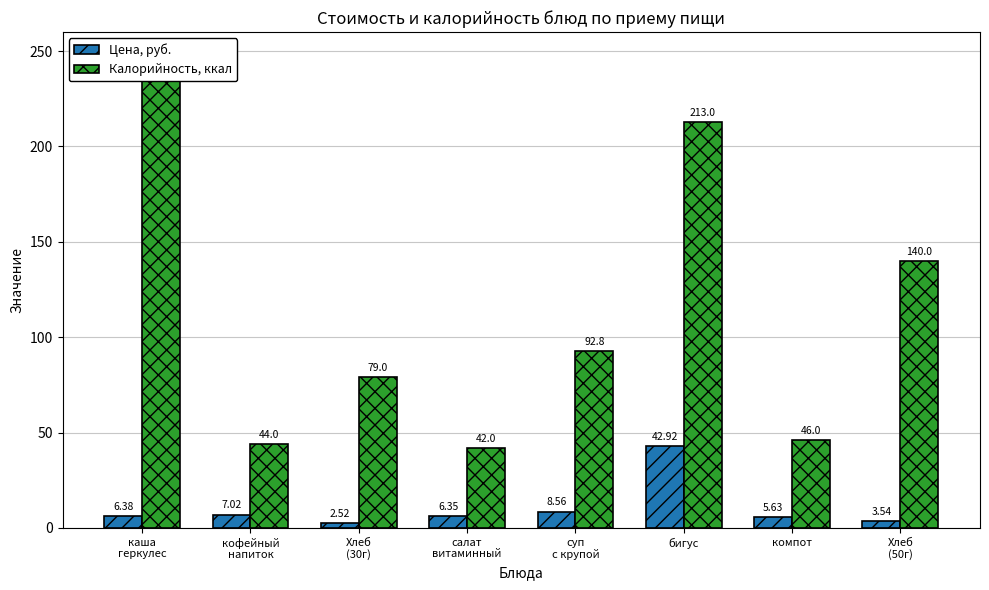

What is the label of the 5th bar from the right?

салат
витаминный